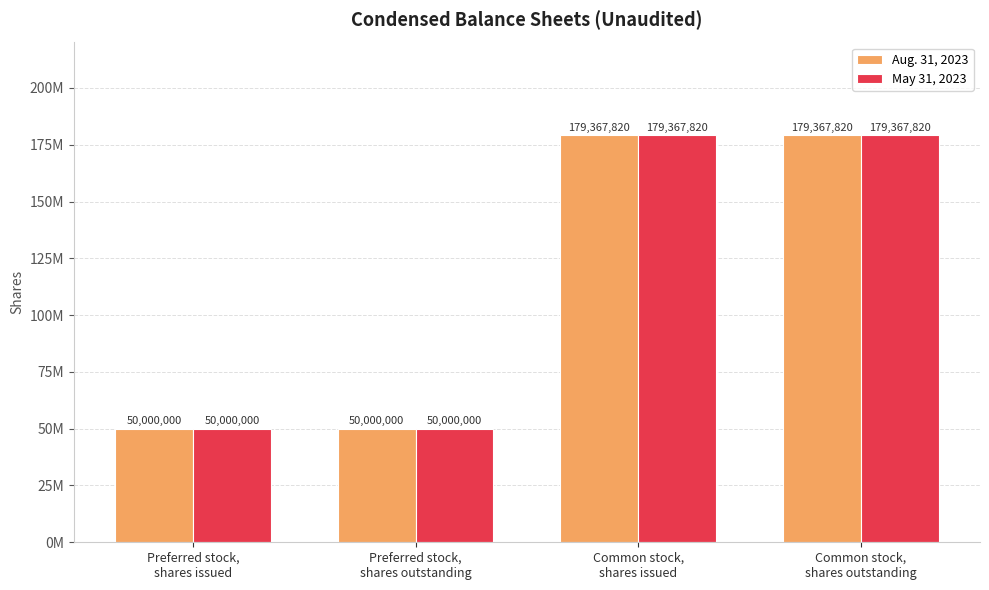

Does the chart contain stacked bars?

No